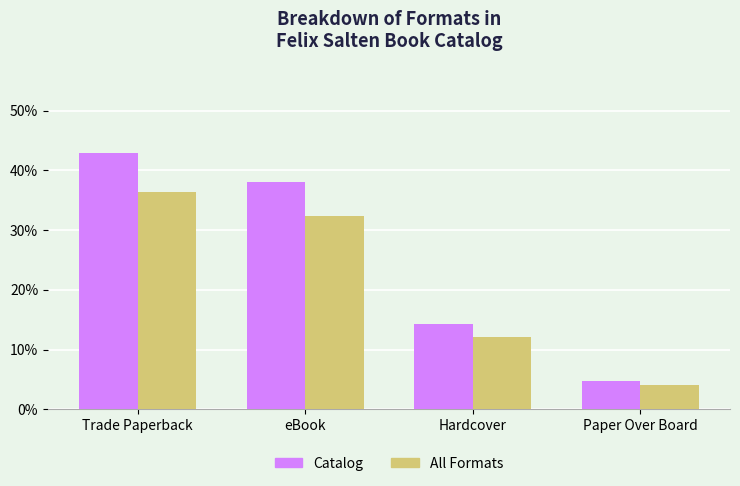

How many groups of bars are there?

4